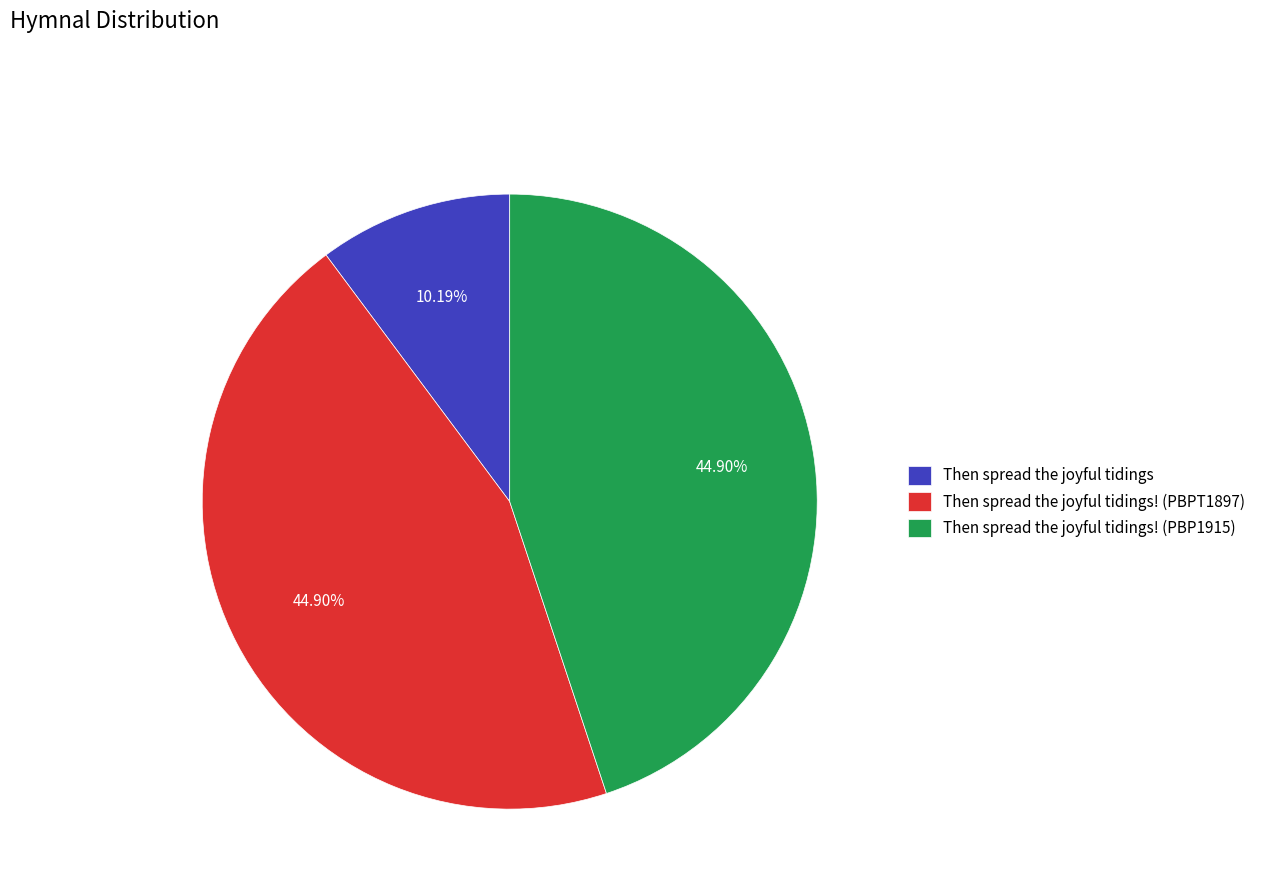

Does Then spread the joyful tidings represent more than half of the total?

No